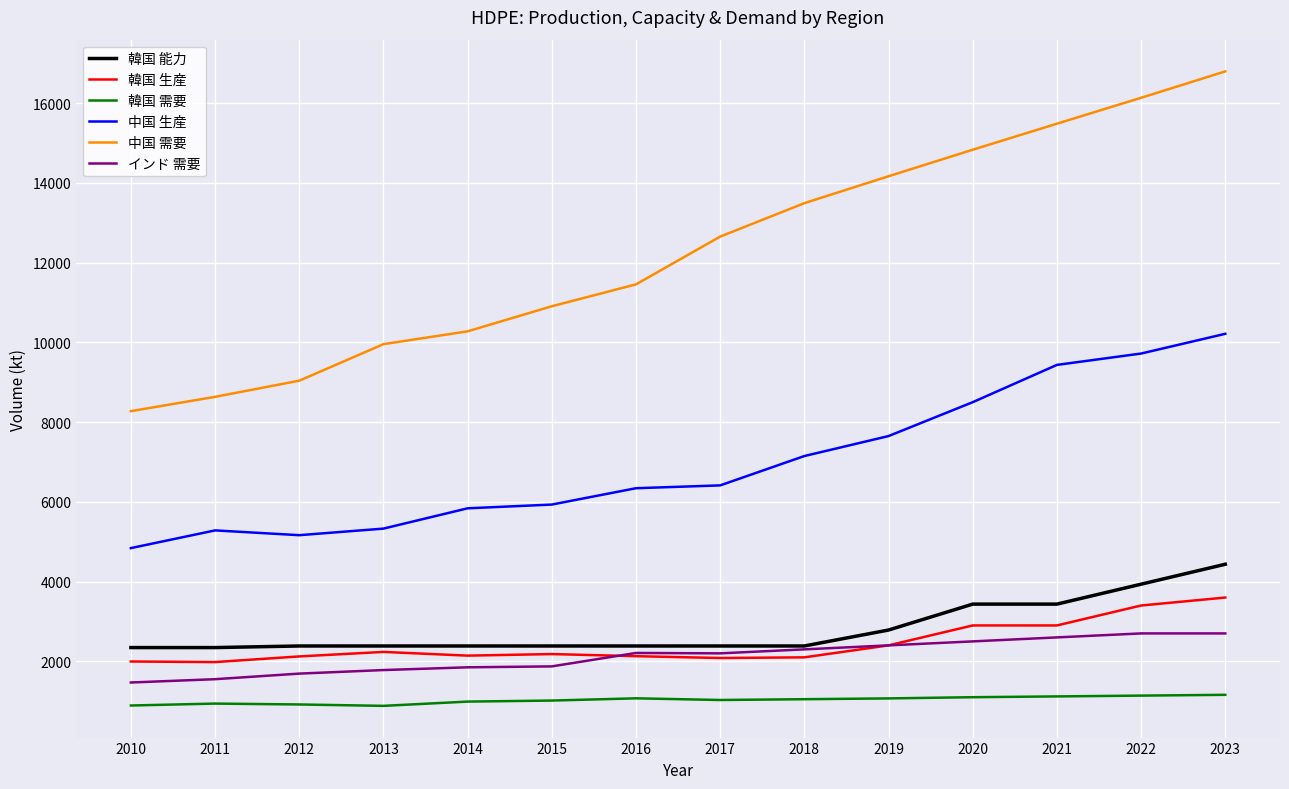

Which series has the widest spread of values?

中国 需要